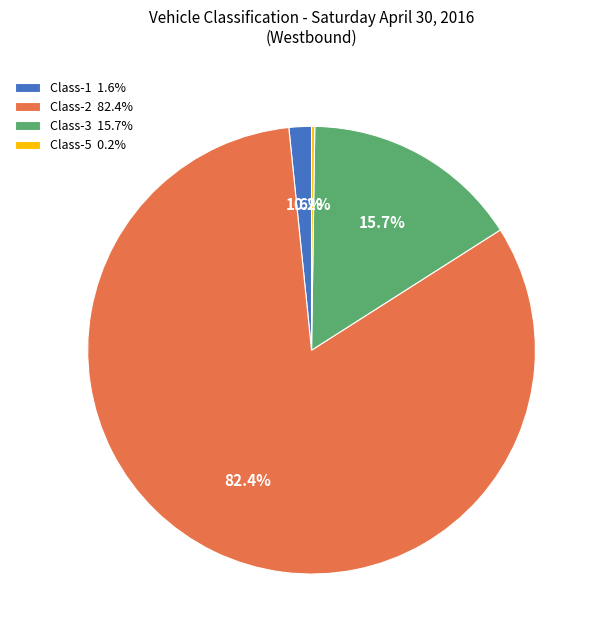

Do Class-2 82.4% and Class-3 15.7% together represent more than half of the pie?

Yes